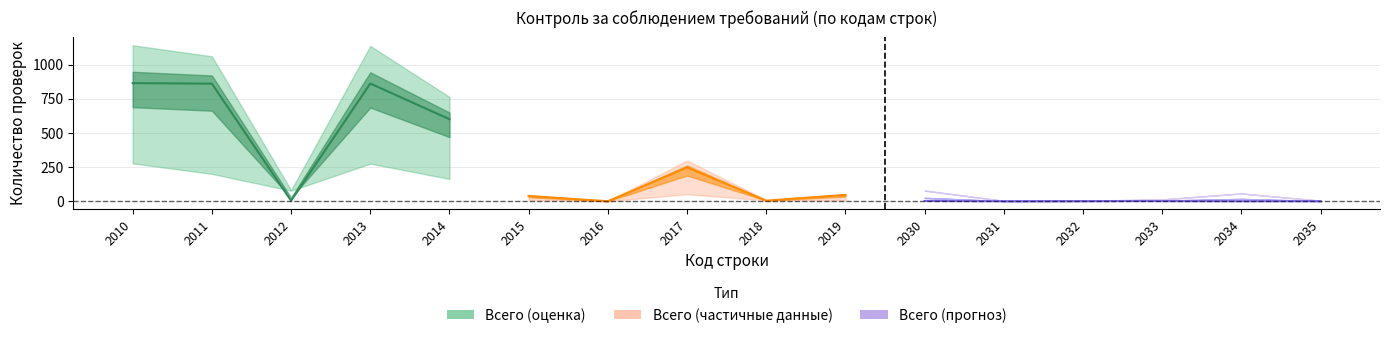

Between 2012 and 2018, which is larger?

2012